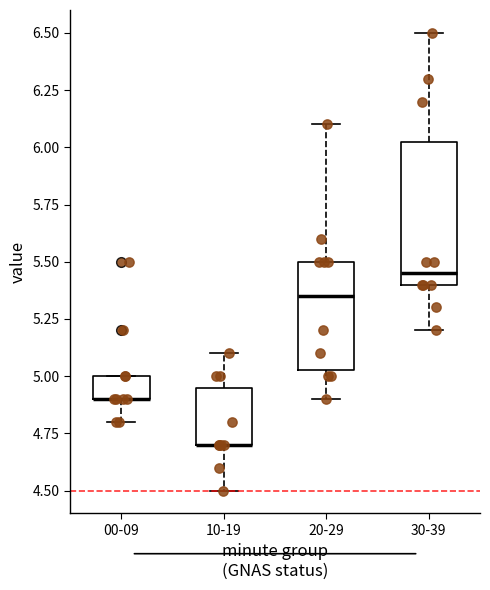

Comparing the boxes themselves (not the whiskers), which one is the tallest?

30-39